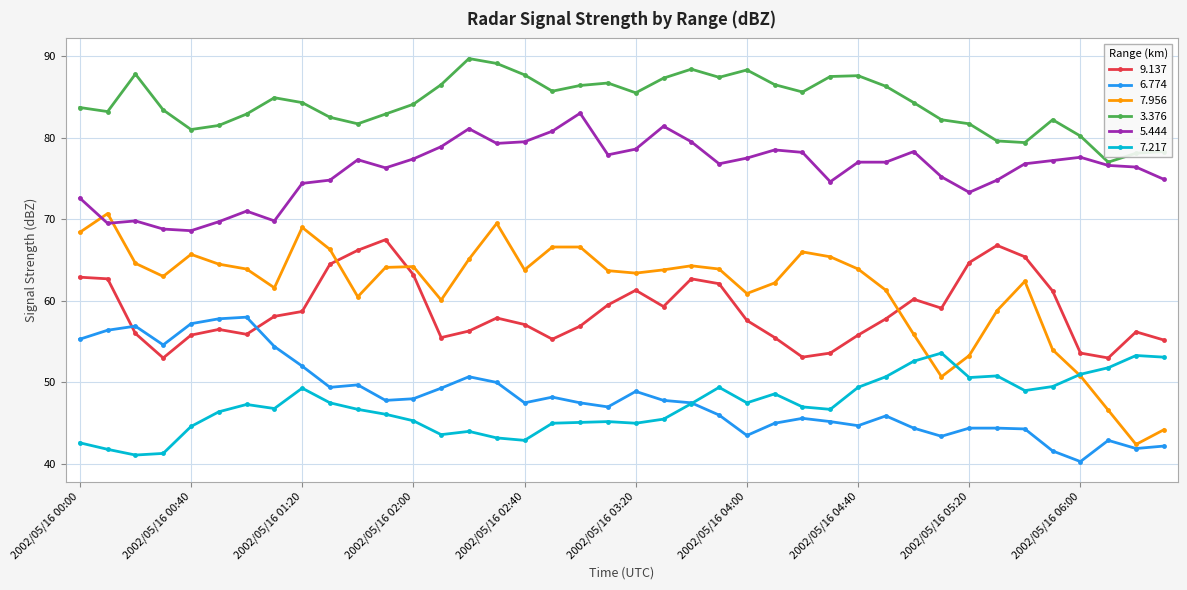

What is the value of the 7.956 point at the 3rd from the left?

64.6